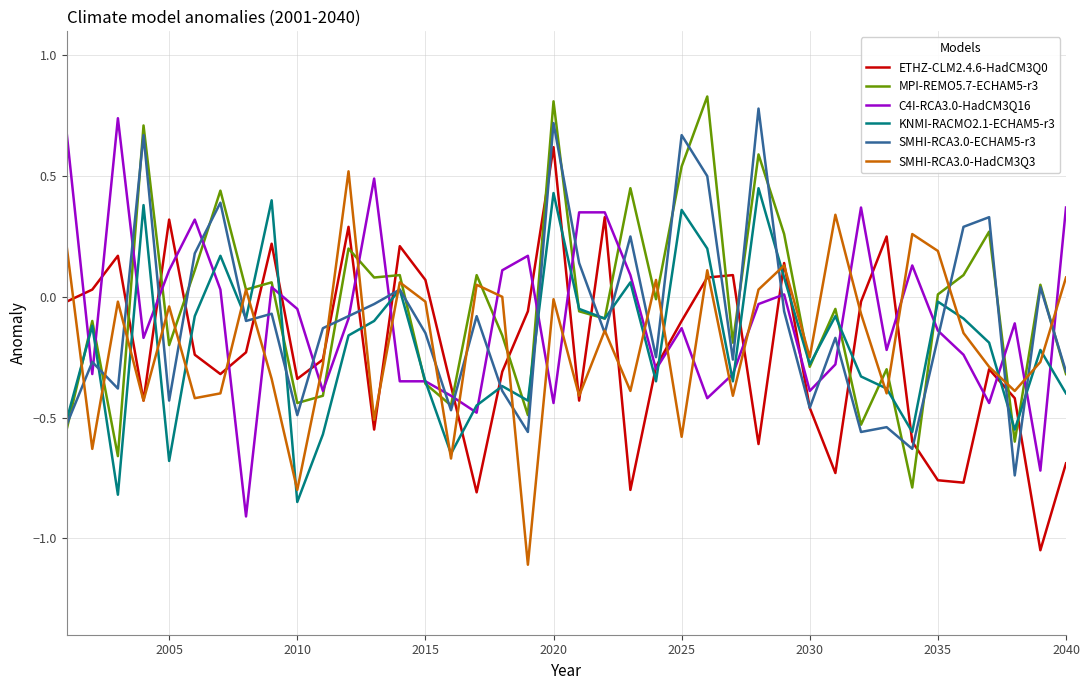

The value of ETHZ-CLM2.4.6-HadCM3Q0 at 2040 is -0.7. True or false?

True